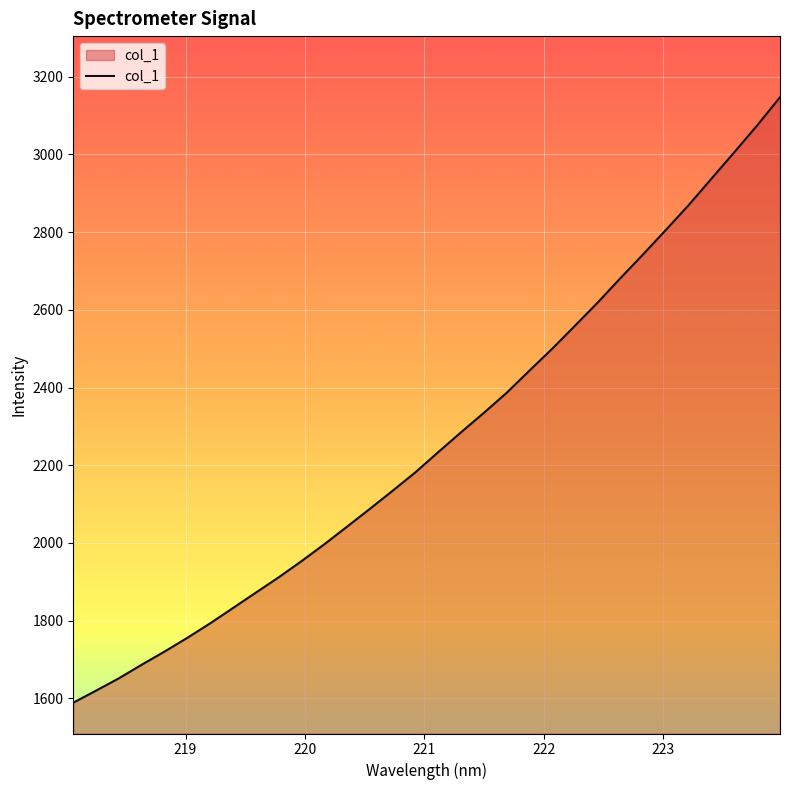

What is the greatest value displayed?

3147.4